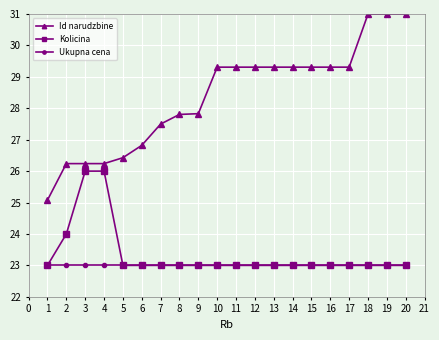

Which series changed the most between 6 and 13?

Id narudzbine